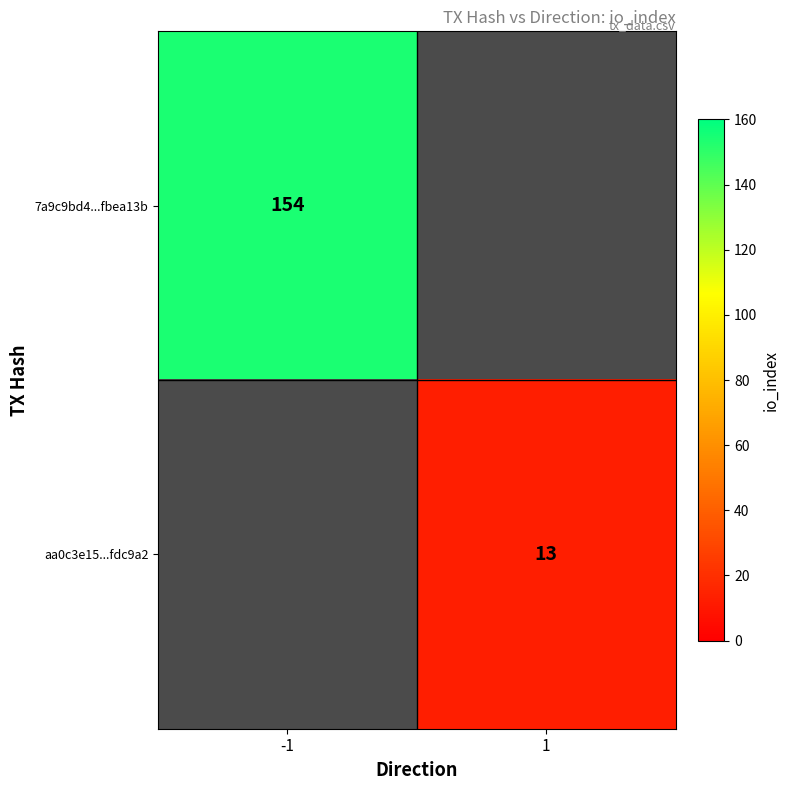

Is it true that aa0c3e15...fdc9a2 equals 13 at 1?

True